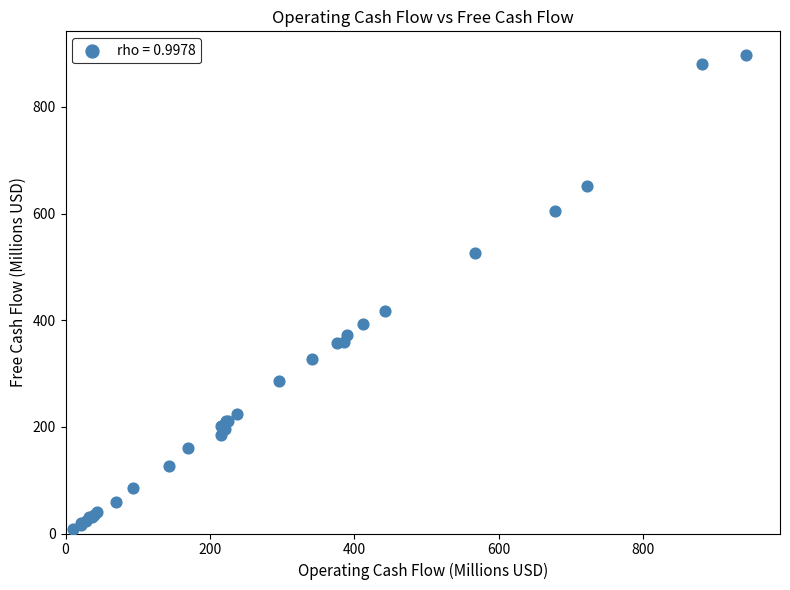

What Y value in the scatter plot is closest to 452?

417.8